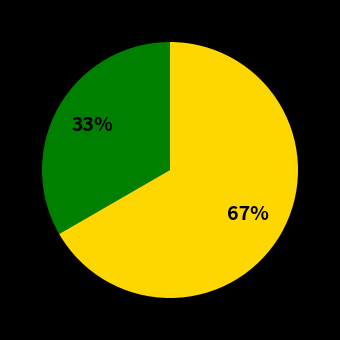

Is there a majority slice in this chart?

Yes